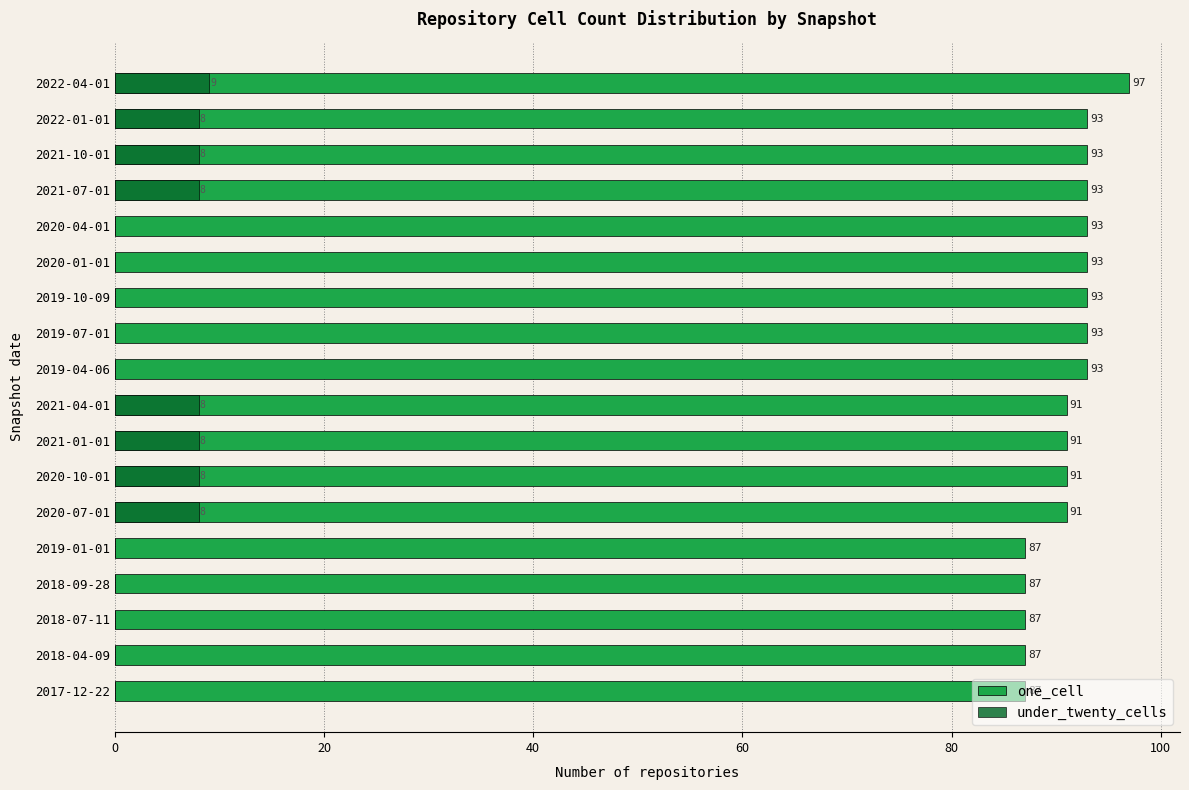

How many bars are there in each group?

2